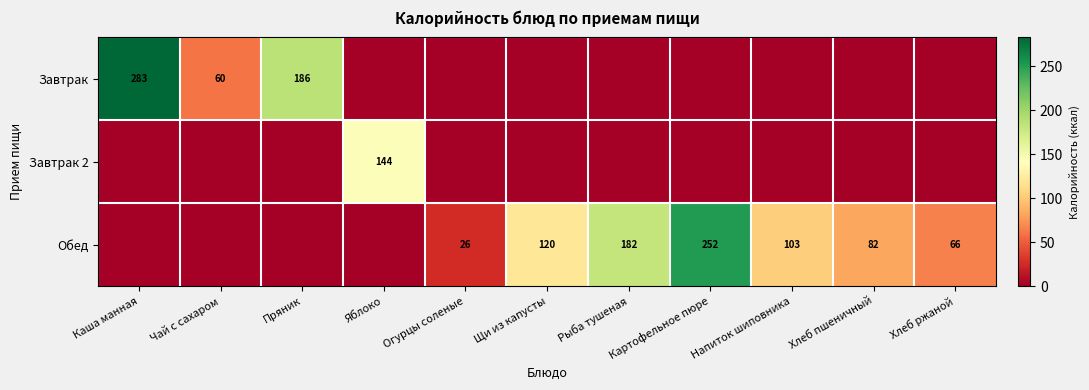

What is the sum of the Завтрак values at Пряник and Каша манная?

469